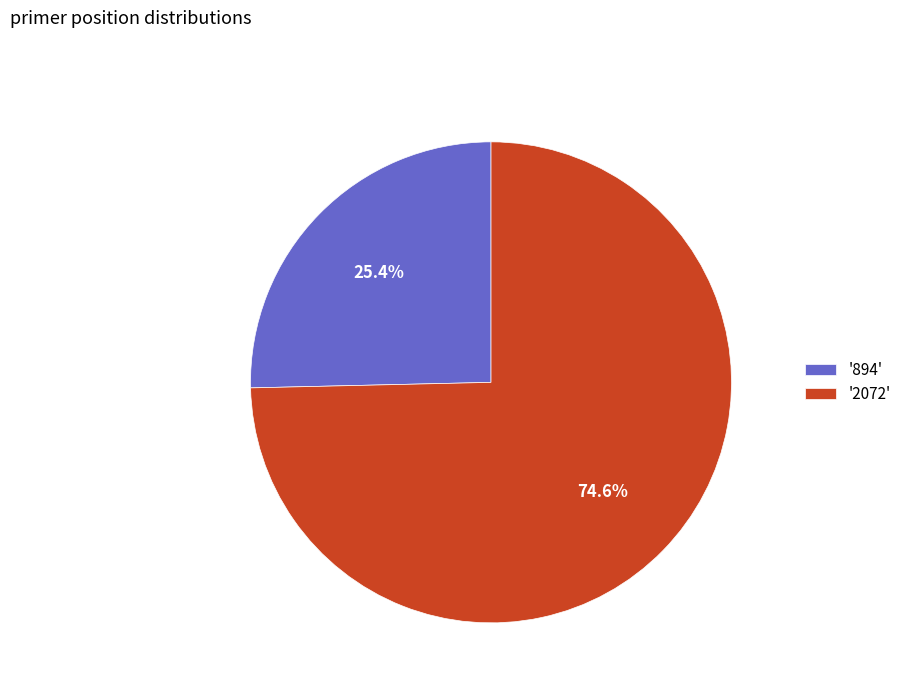

Between '894' and '2072', which is larger?

'2072'